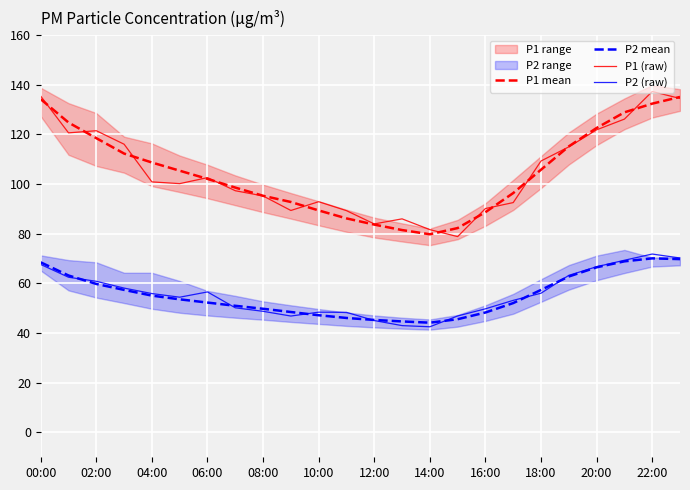

How many values in the P1 mean series exceed 105?

12